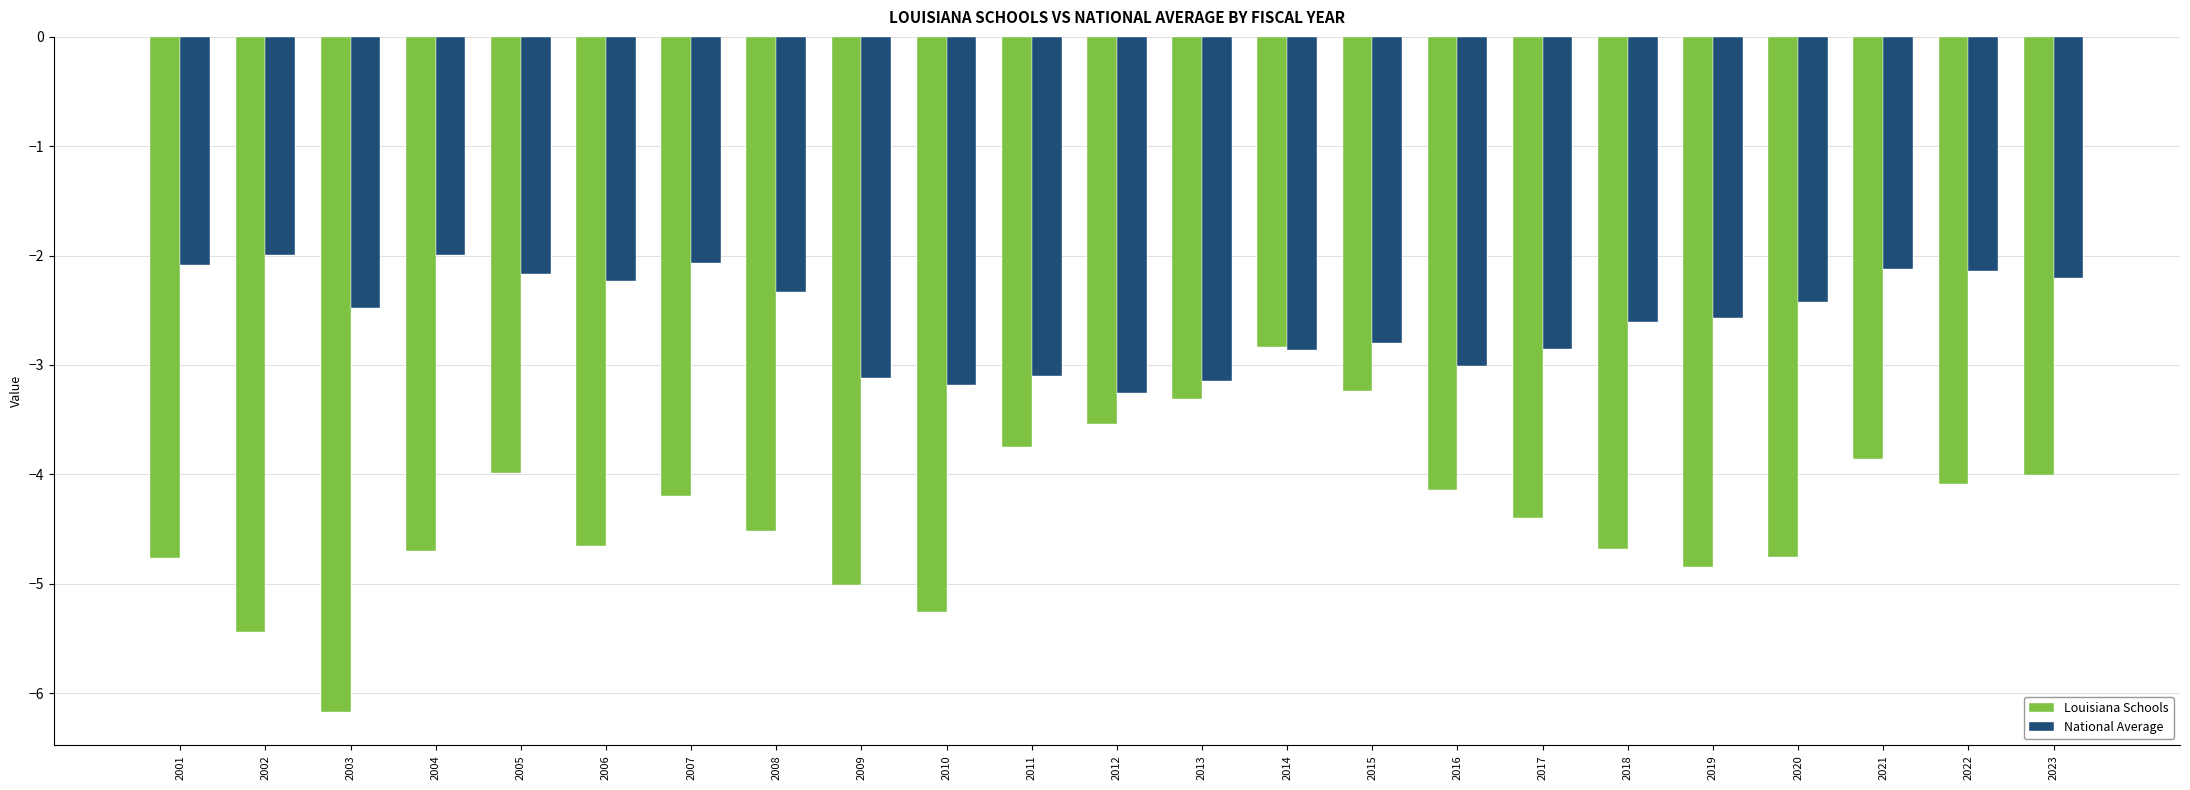

How many bars are there in each group?

2